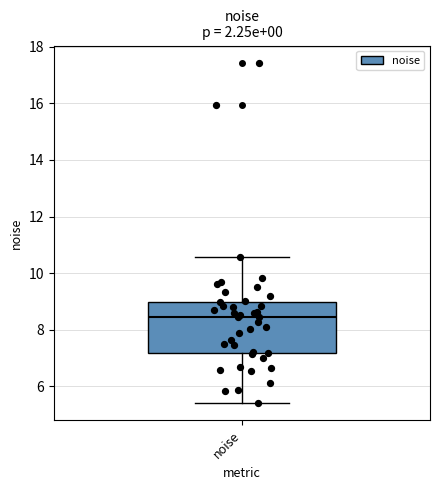

Transcribe this box plot: give where the median line is, the range the box spans, and where the two whiskers end, as read against the y-axis. The values are not printed on the chart, so give them approximately, as read against the axis.

median 8.4, box 7.2 to 9.0, whiskers 5.4 to 10.6